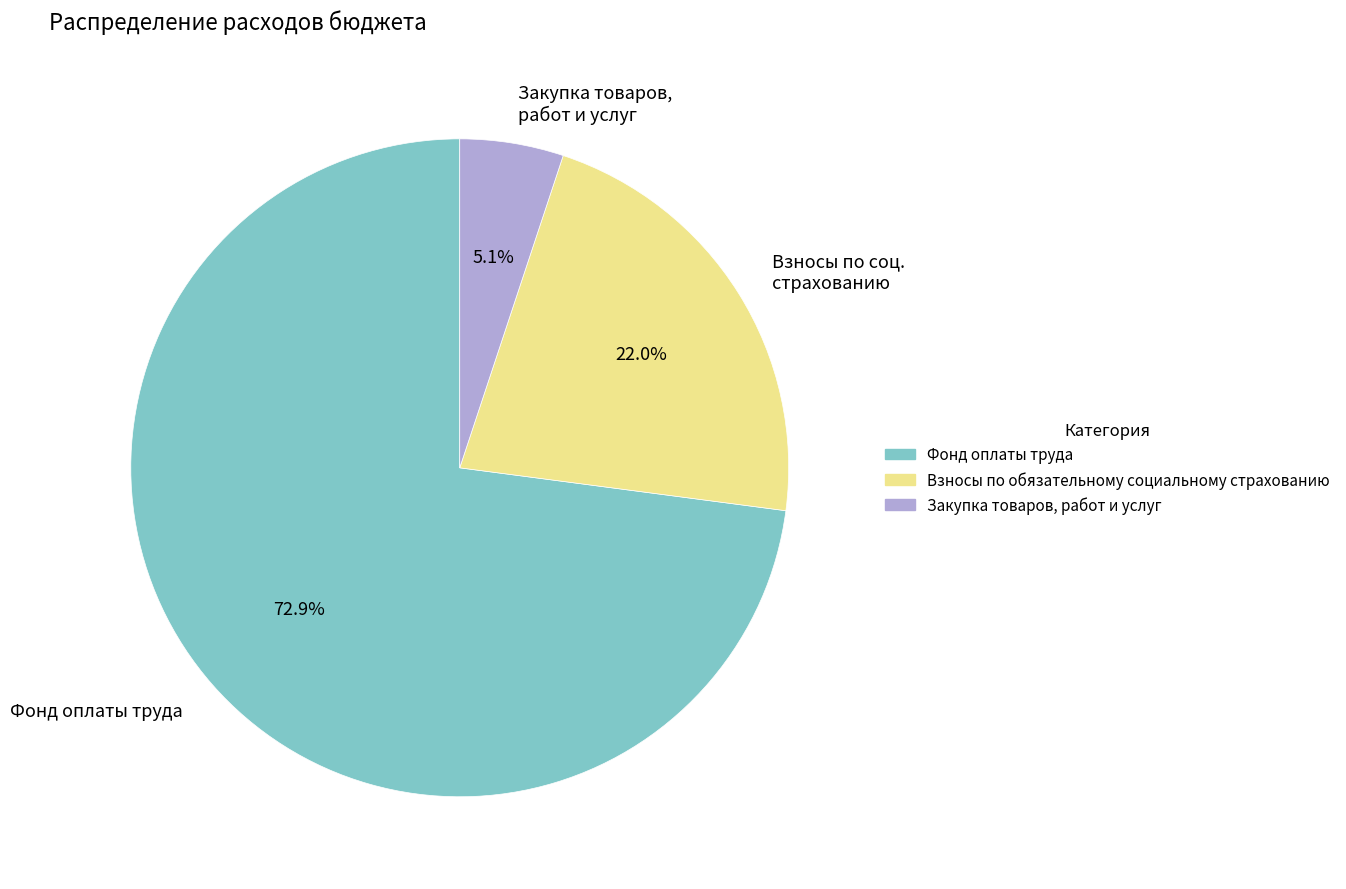

To the nearest percent, what is the combined percentage of Закупка товаров, работ и услуг and Фонд оплаты труда?

78%